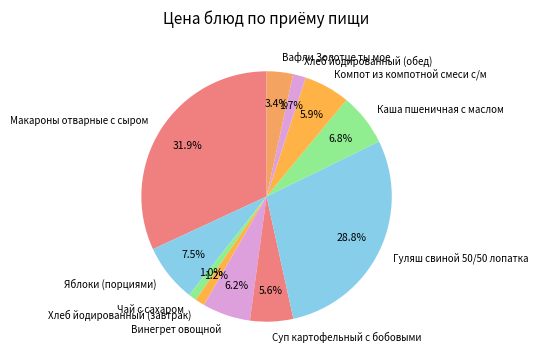

To the nearest percent, what portion does Чай с сахаром represent?

1%